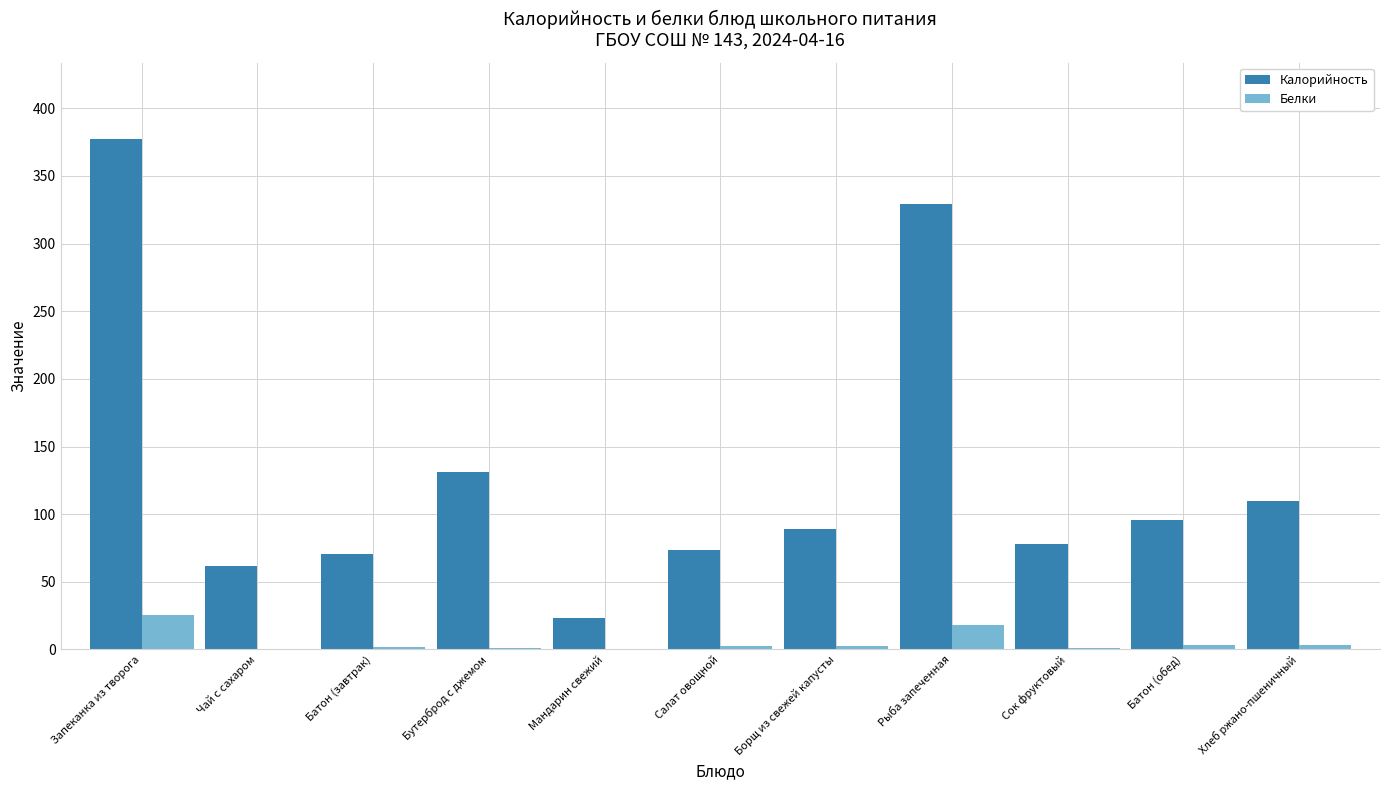

The Калорийность series shows 7.6 at Мандарин свежий. True or false?

False